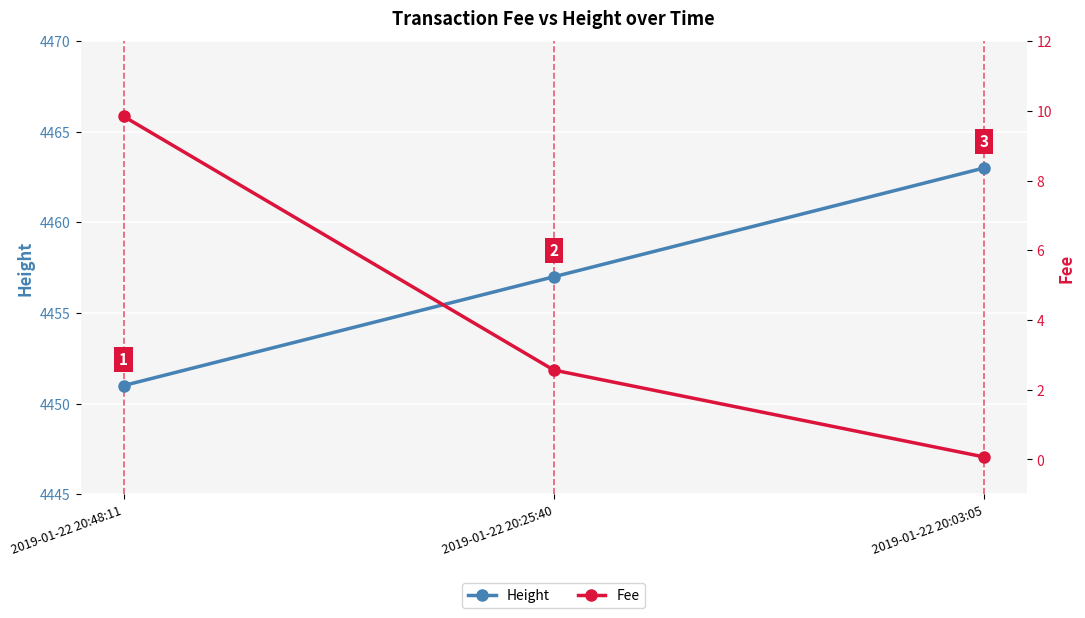

Which series has the largest range (max minus min)?

Height